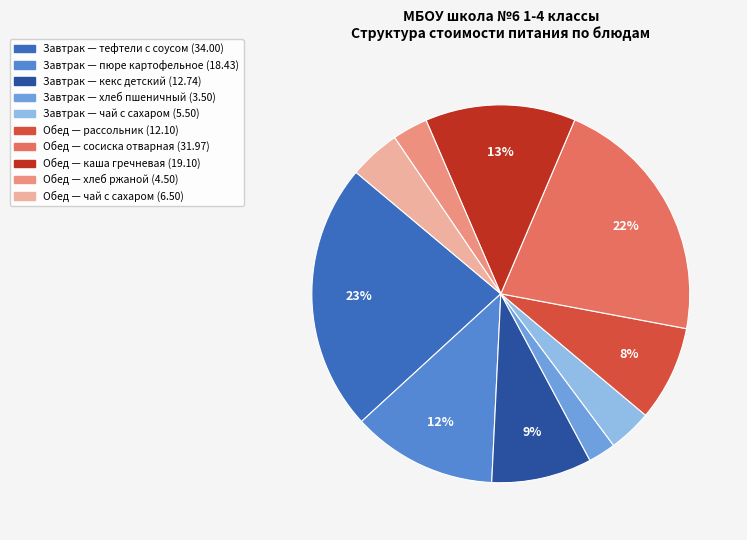

How many slices are in this pie chart?

10